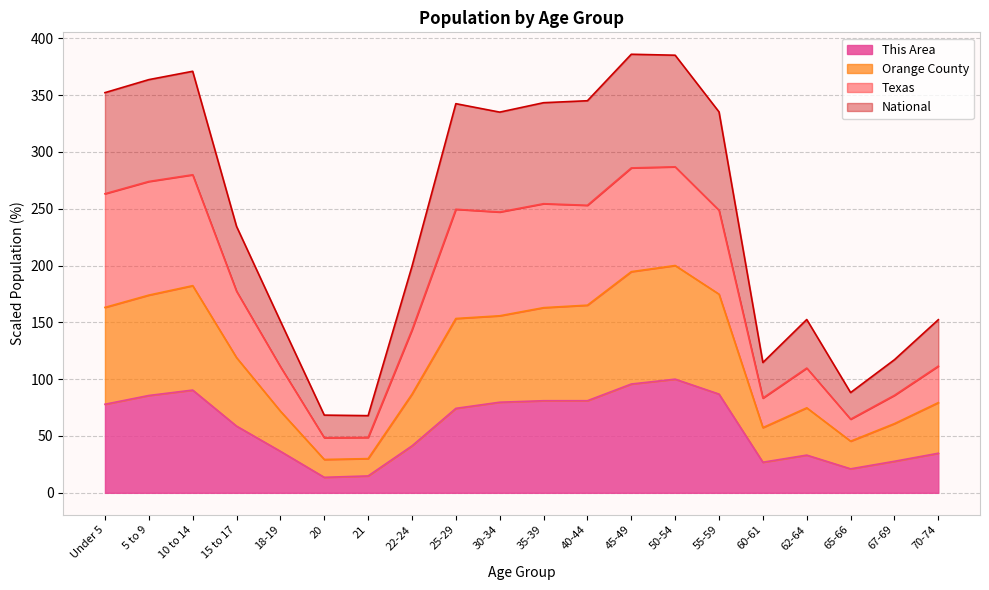

Which series has the largest total across all categories?

Texas